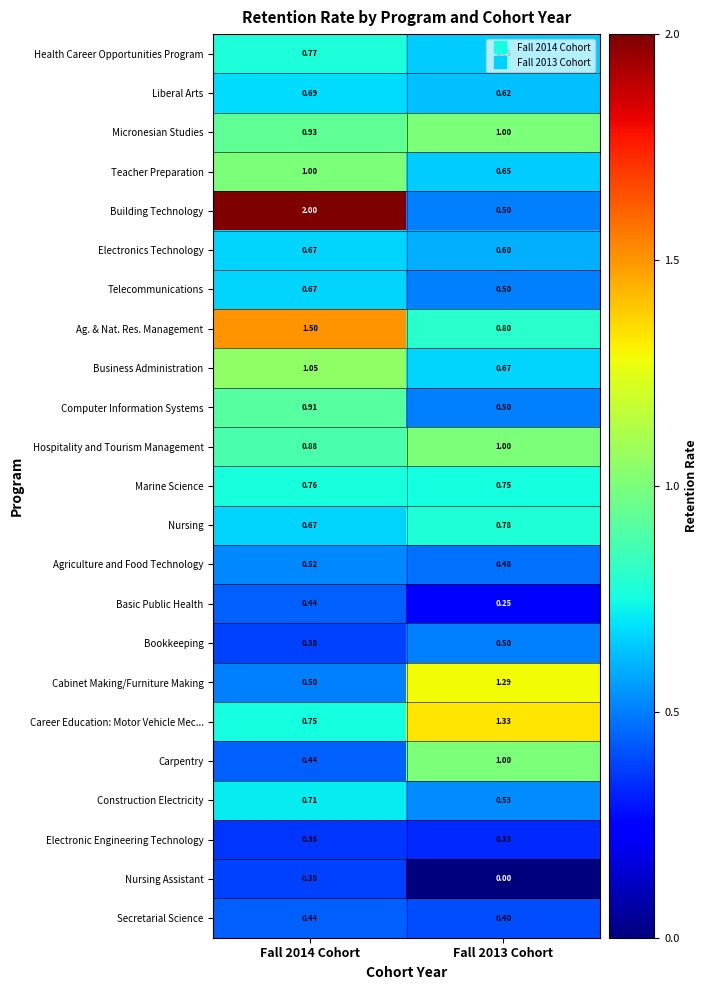

Which series changed the most between Fall 2014 Cohort and Fall 2013 Cohort?

Building Technology